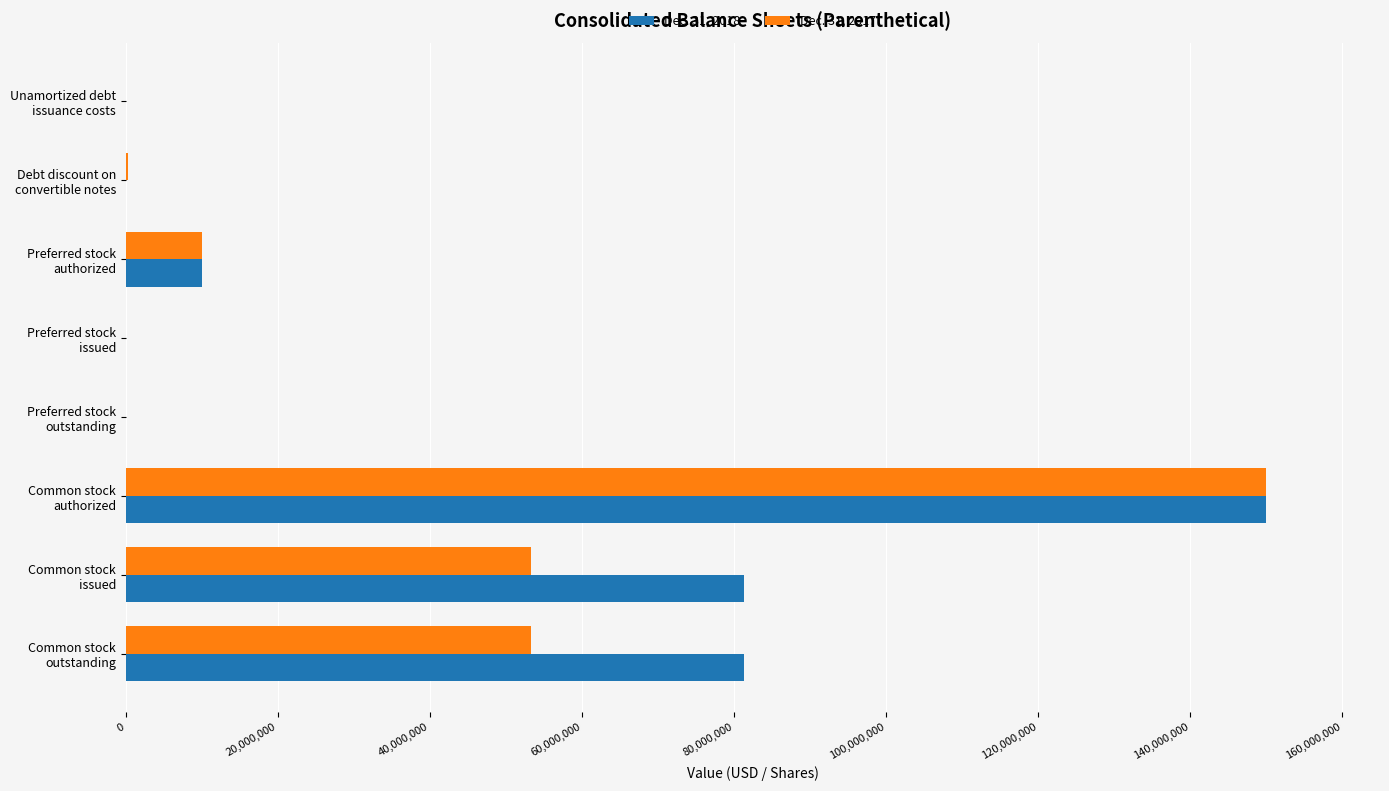

Which series has the widest spread of values?

Dec. 31, 2018